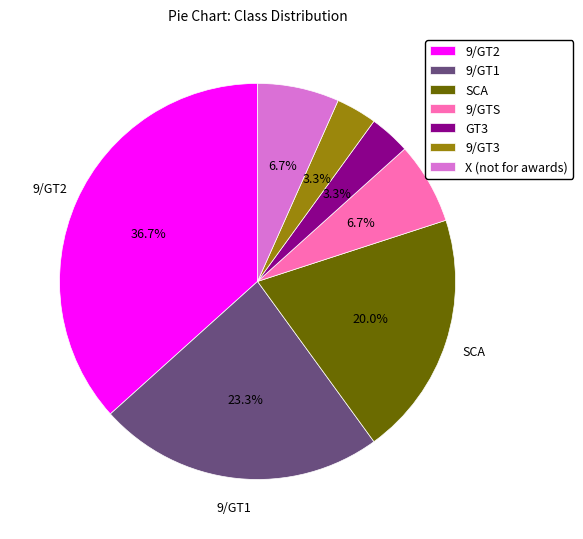

Is it true that 9/GTS is 7% of the pie?

True